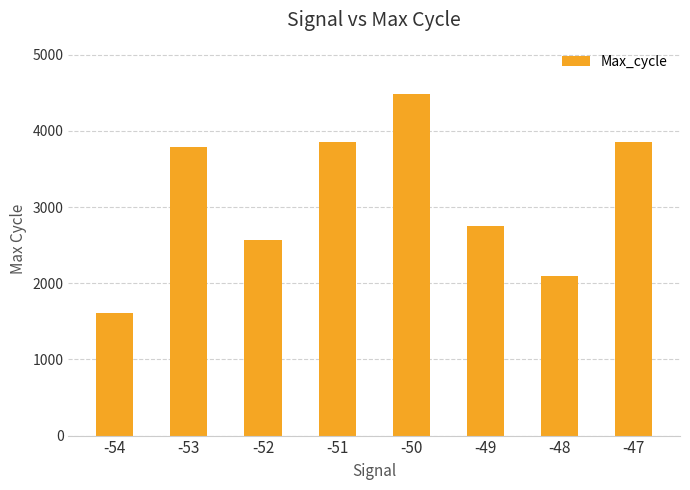

What is the ratio of the value at -53 to the value at -52?

1.5